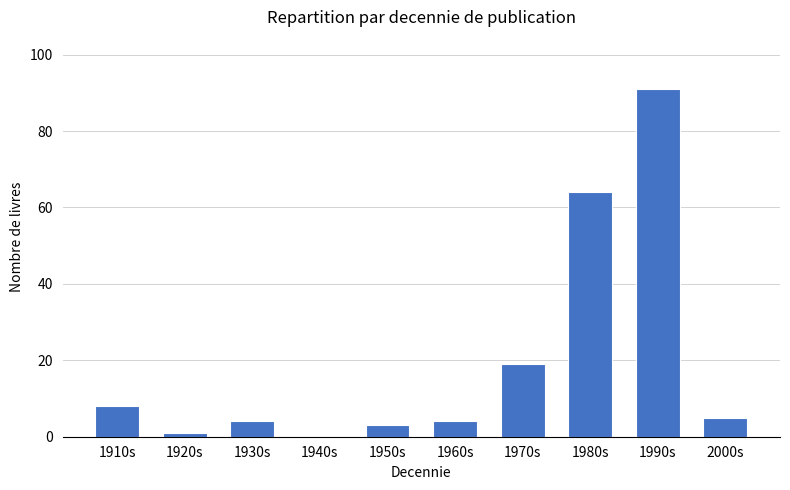

Reading left to right, what are all the values shown in this chart?

8	1	4	0	3	4	19	64	91	5